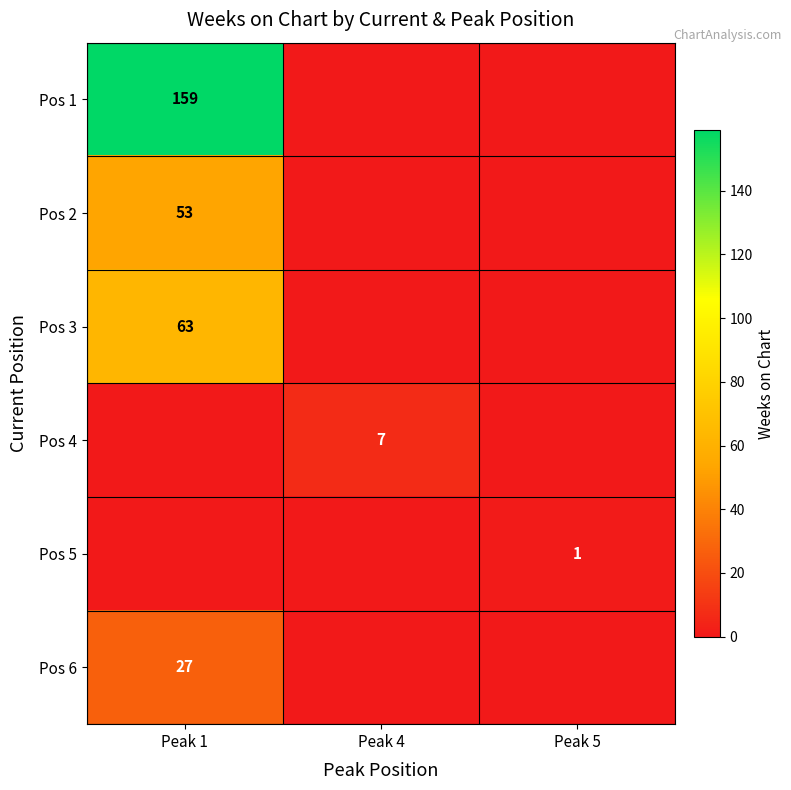

What is the average value of the Pos 3 series?

21